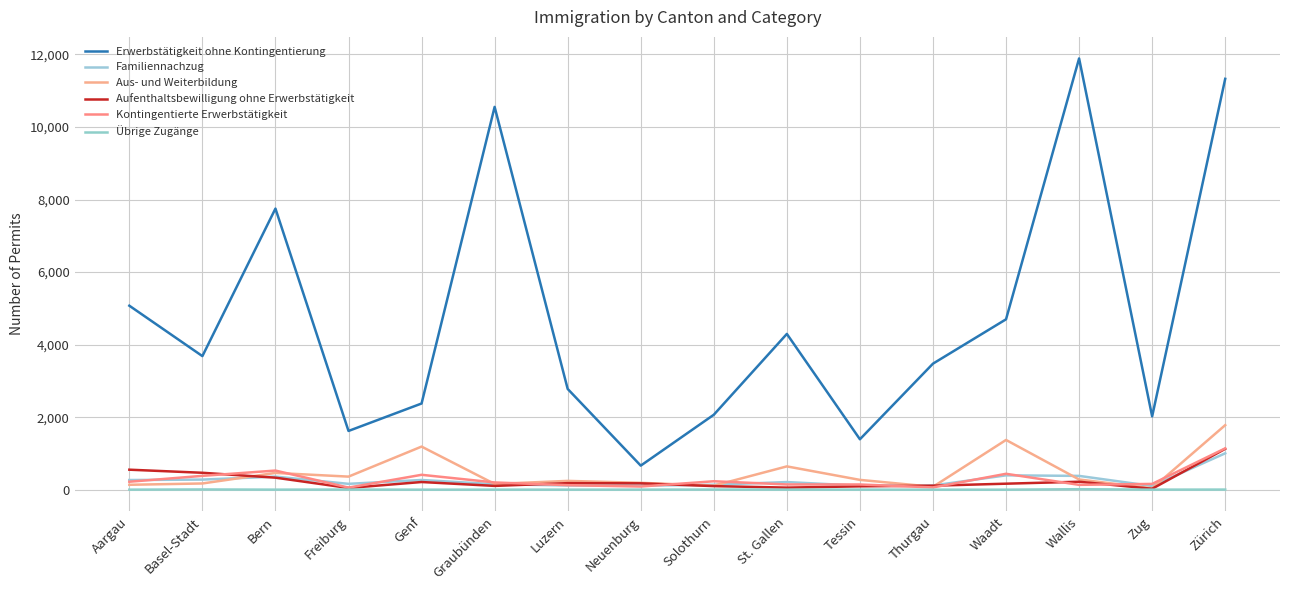

How many lines are shown in the chart?

6